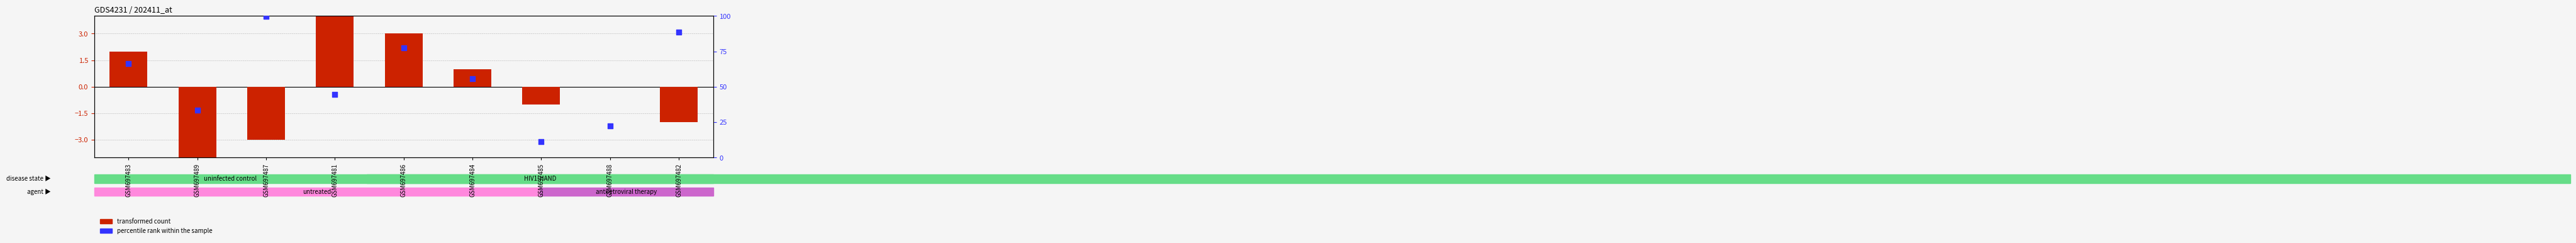

At how many categories does at least one series exceed 8?

9